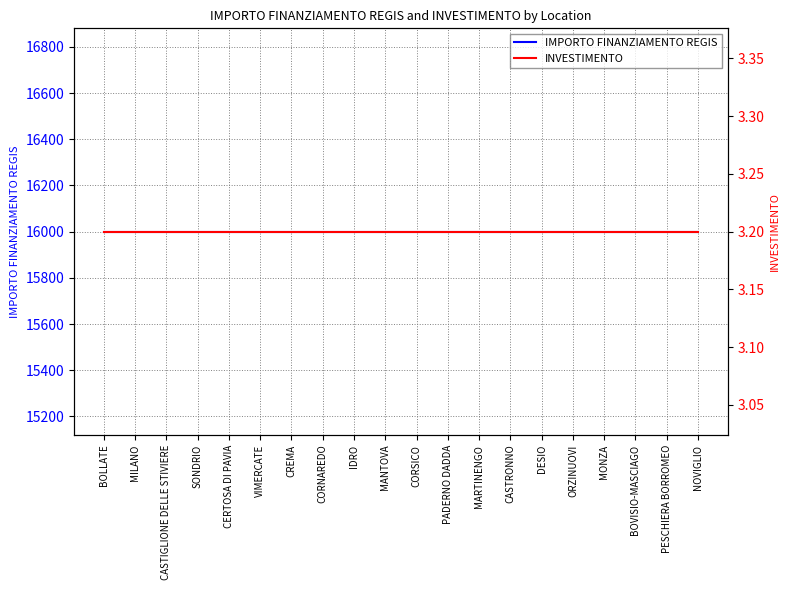

What is the label of the 19th point from the left?

PESCHIERA BORROMEO